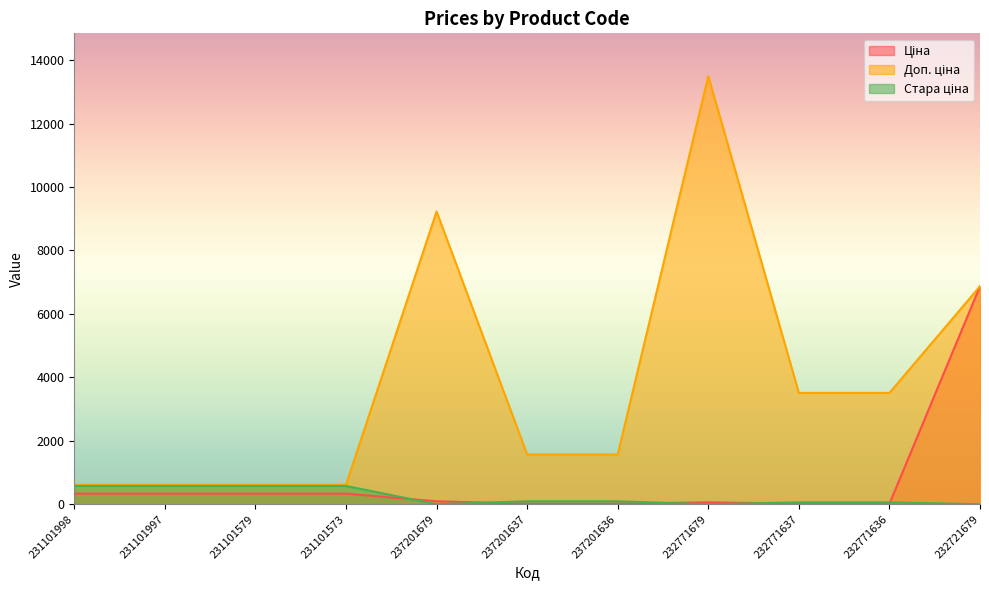

Is it true that Стара ціна equals 139.3 at 237201637?

False